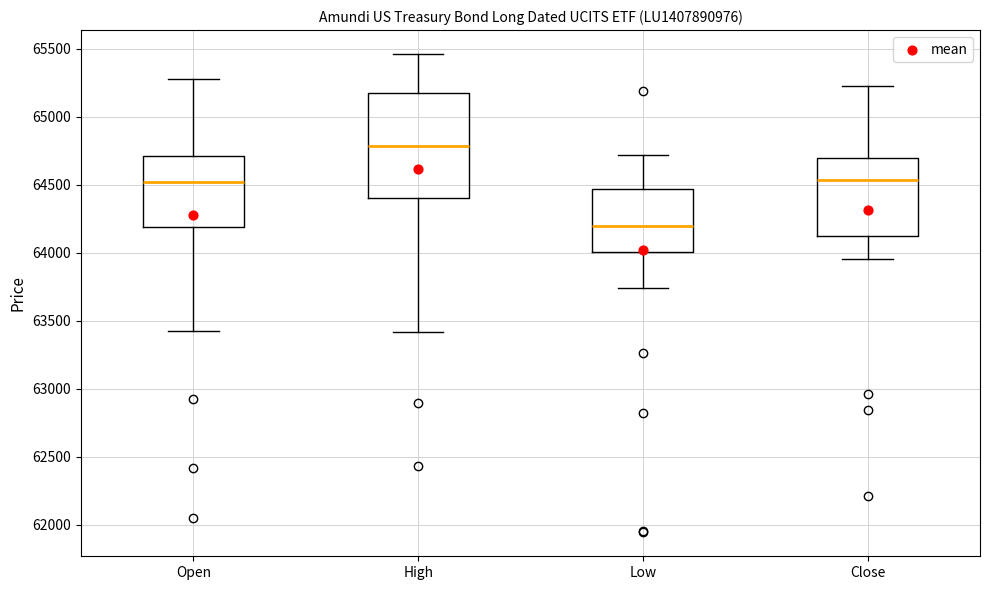

Which box is the tallest, from its lower edge to its upper edge?

High